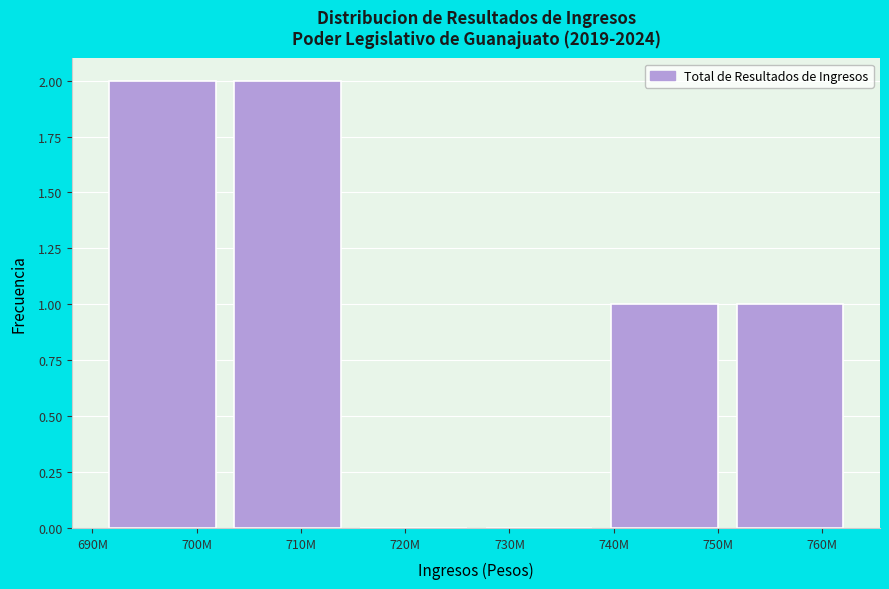

Reading left to right, extract all data points from this chart.

700M=2	710M=2	720M=0	730M=0	740M=1	760M=1